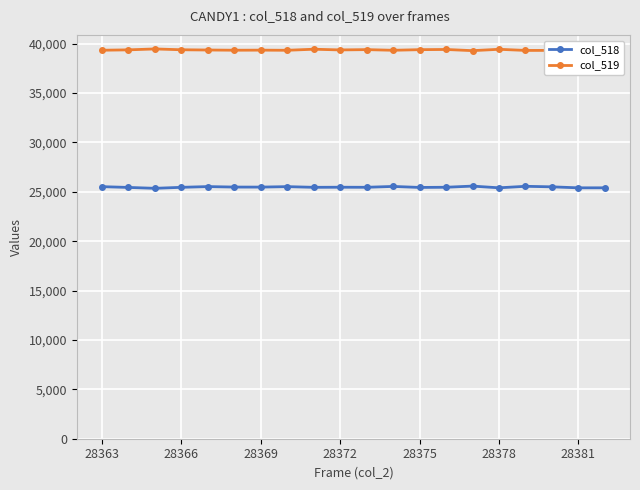

In col_518, how many points are higher than both neighbors (excluding endpoints)?

6